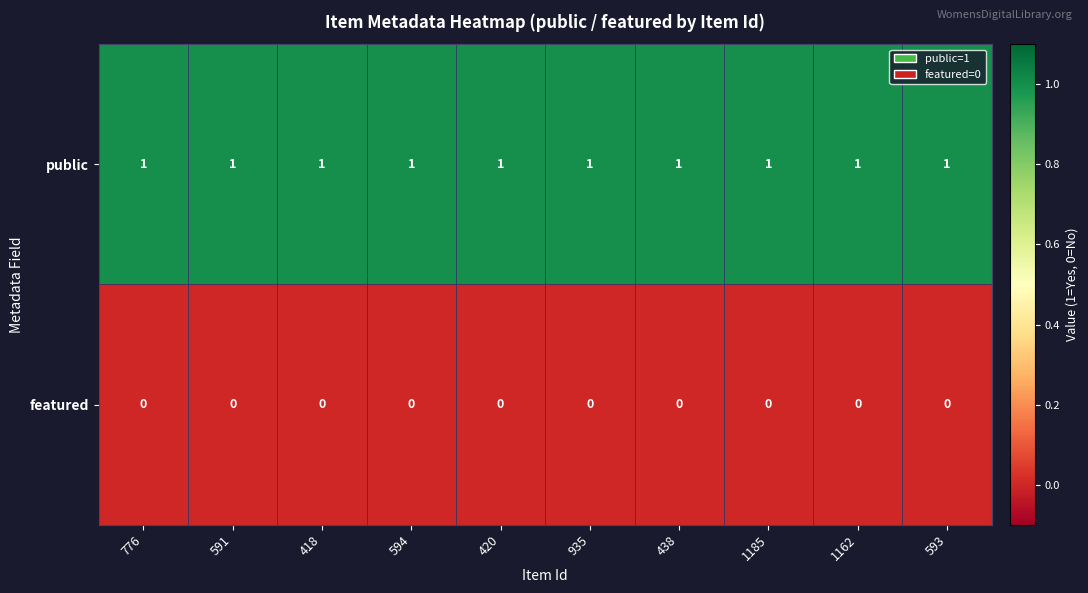

What is the sum of all public values?

10